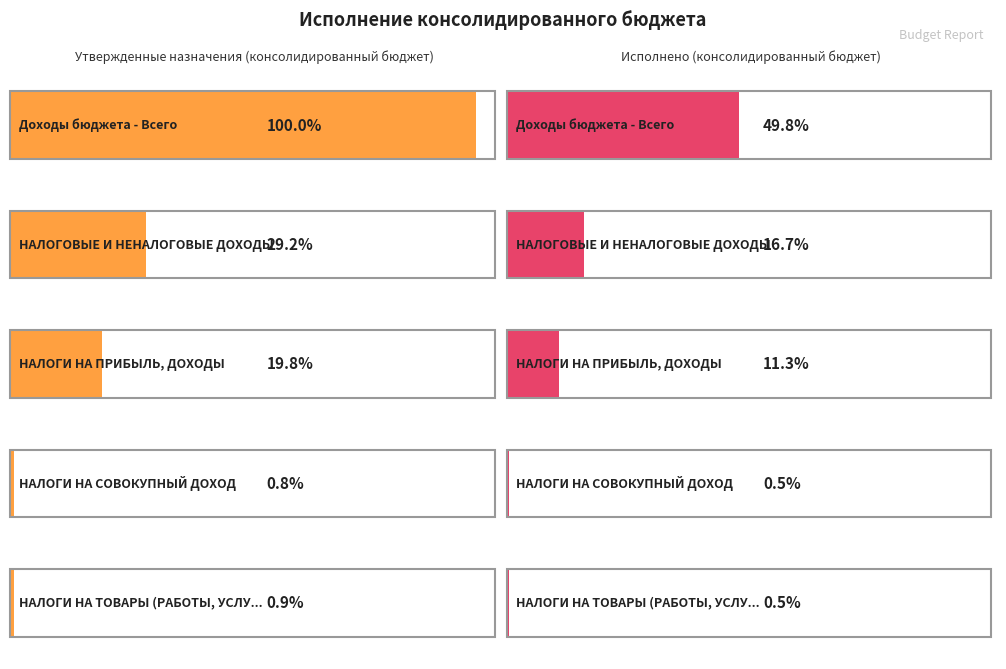

Is it true that Утвержденные назначения (консолидированный бюджет) equals 10283900.9 at НАЛОГИ НА ТОВАРЫ (РАБОТЫ, УСЛУГИ)?

False